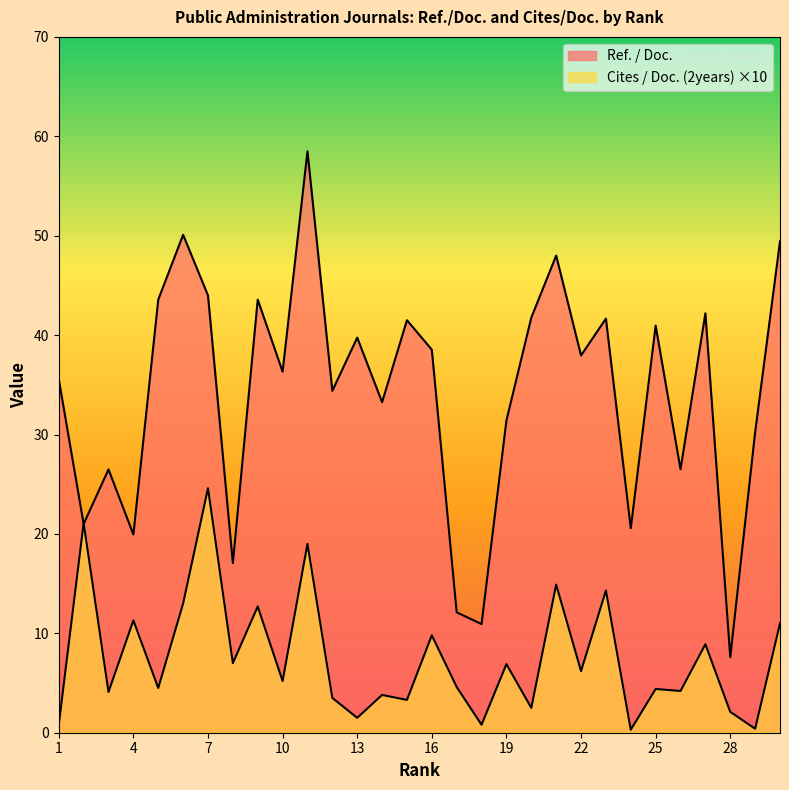

How many interior local peaks does the Cites / Doc. (2years) series have?

12